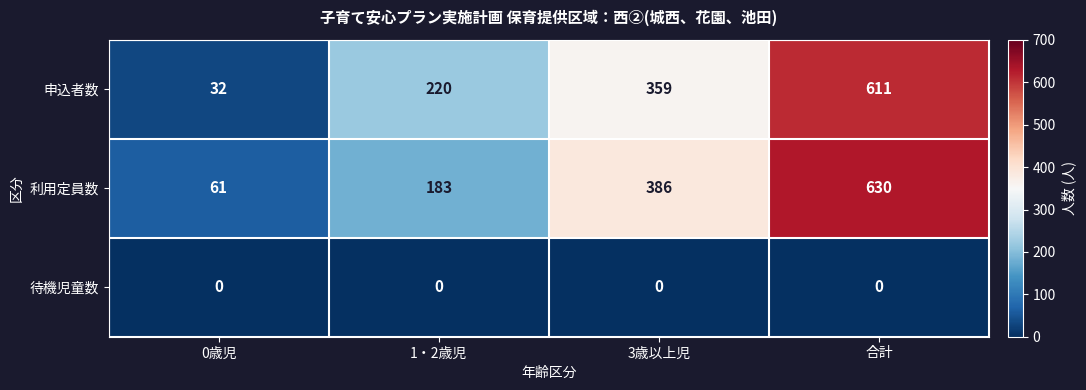

Reading left to right, what are all the values shown in this chart?

申込者数: 32	220	359	611
利用定員数: 61	183	386	630
待機児童数: 0	0	0	0